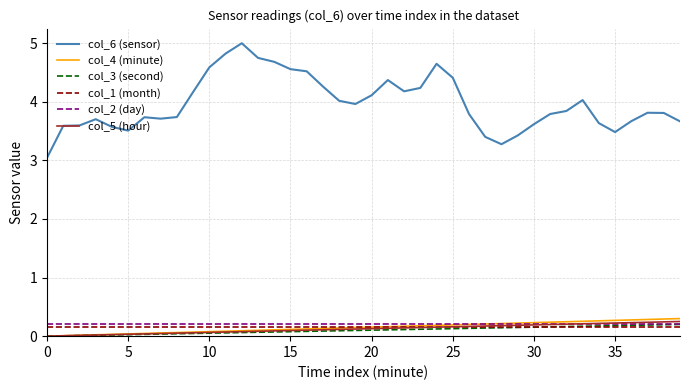

Which series has the largest range (max minus min)?

col_6 (sensor)